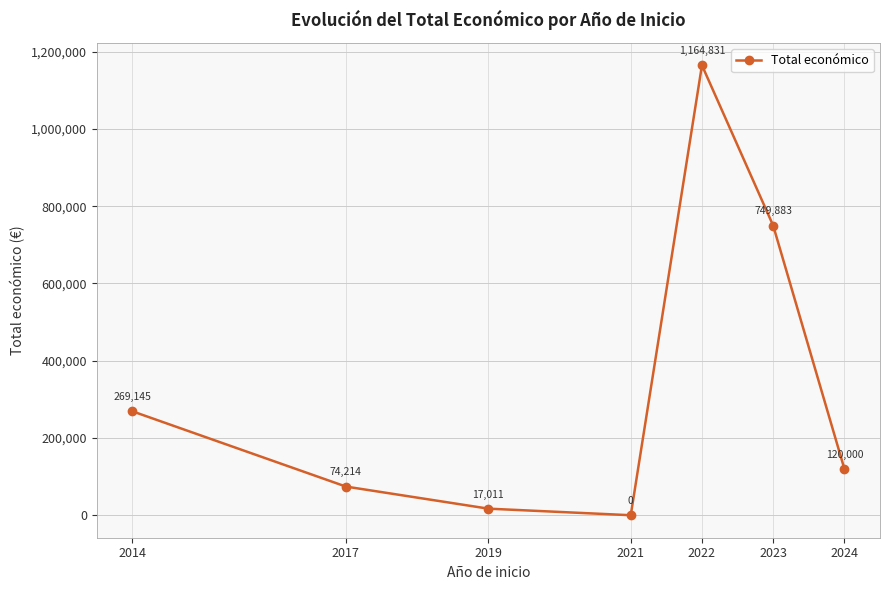

Reading left to right, what are all the values shown in this chart?

269145	74214	17011	0	1164831	749883	120000